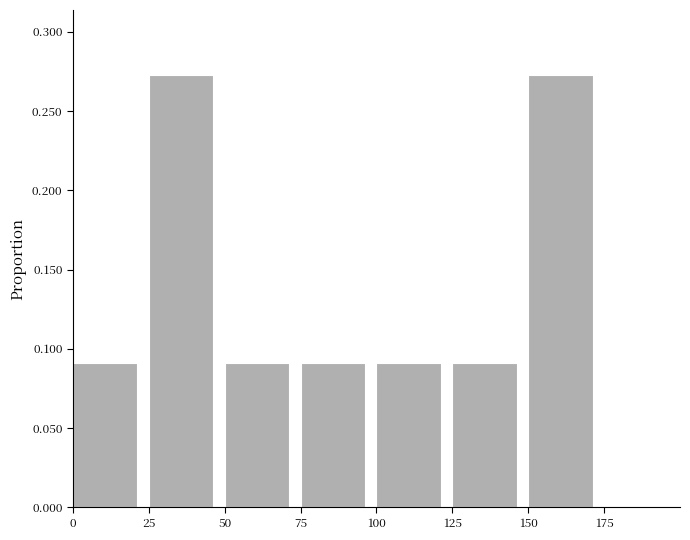

Reading left to right, transcribe this chart: for each bar, give the range it covers on the x-axis and its height. The values are not printed on the chart, so give them approximately, as read against the axis.

0 to 25: 0.090
25 to 50: 0.275
50 to 75: 0.090
75 to 100: 0.090
100 to 125: 0.090
125 to 150: 0.090
150 to 175: 0.275